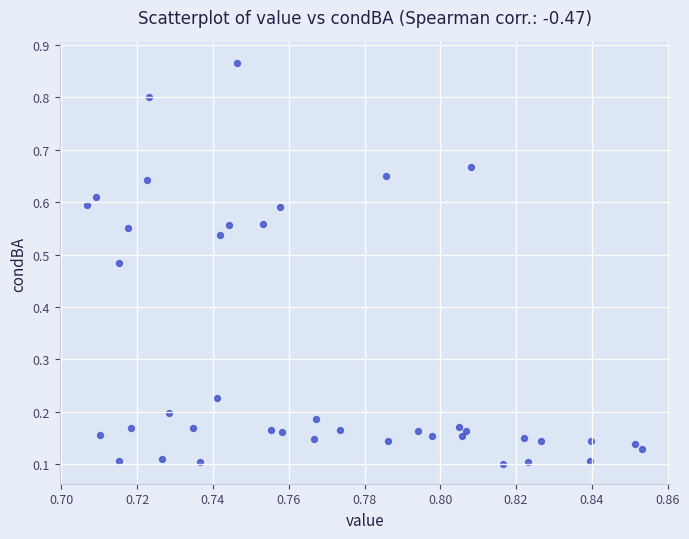

What is the range of Y values (max minus min)?

0.8